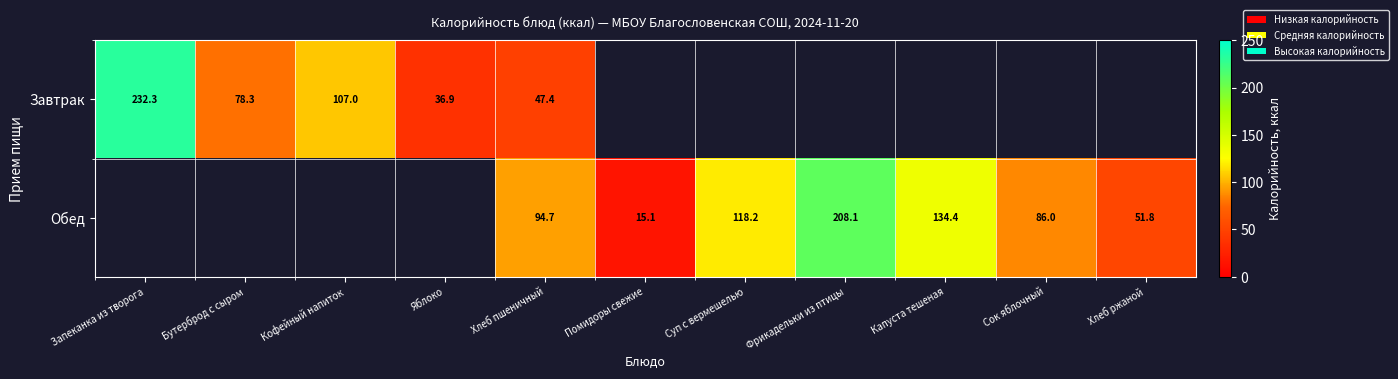

At which category is the sum across all series the highest?

Хлеб пшеничный